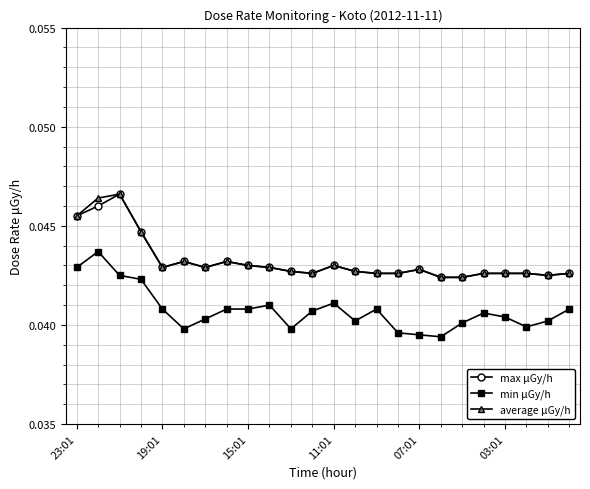

True or false: min μGy/h and average μGy/h cross at least once.

False